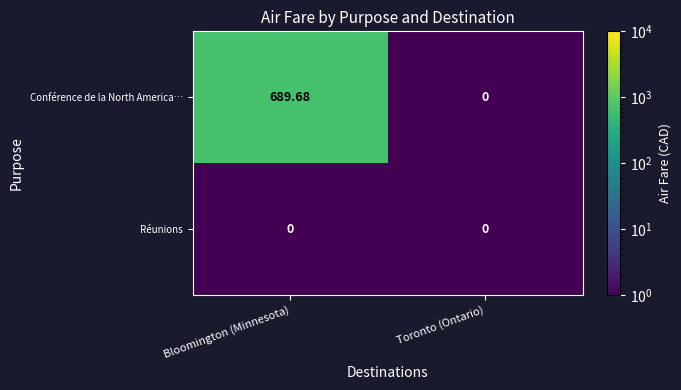

Rank the series by their average value, from lowest to highest.

Réunions, Conférence de la North America…